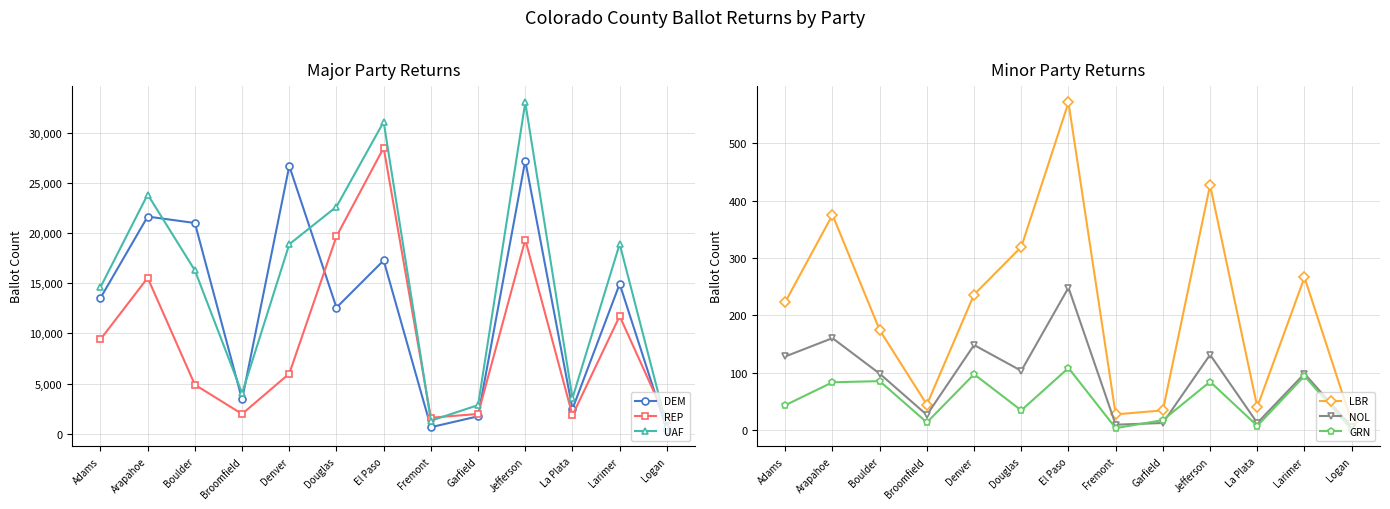

In UAF, how many points are higher than both neighbors (excluding endpoints)?

4